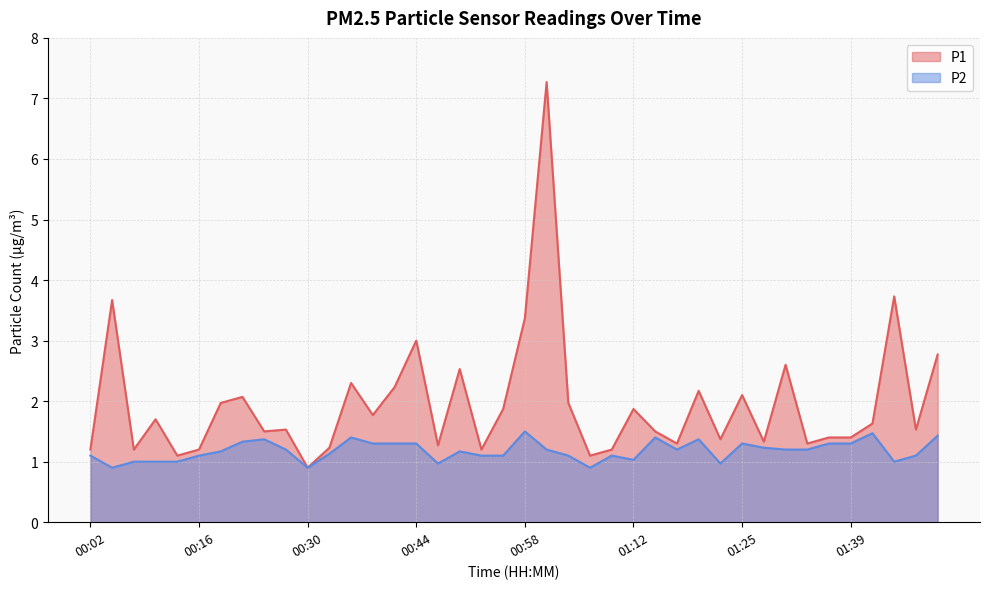

What is the sum of the P2 values at 01:42 and 00:49?

2.6